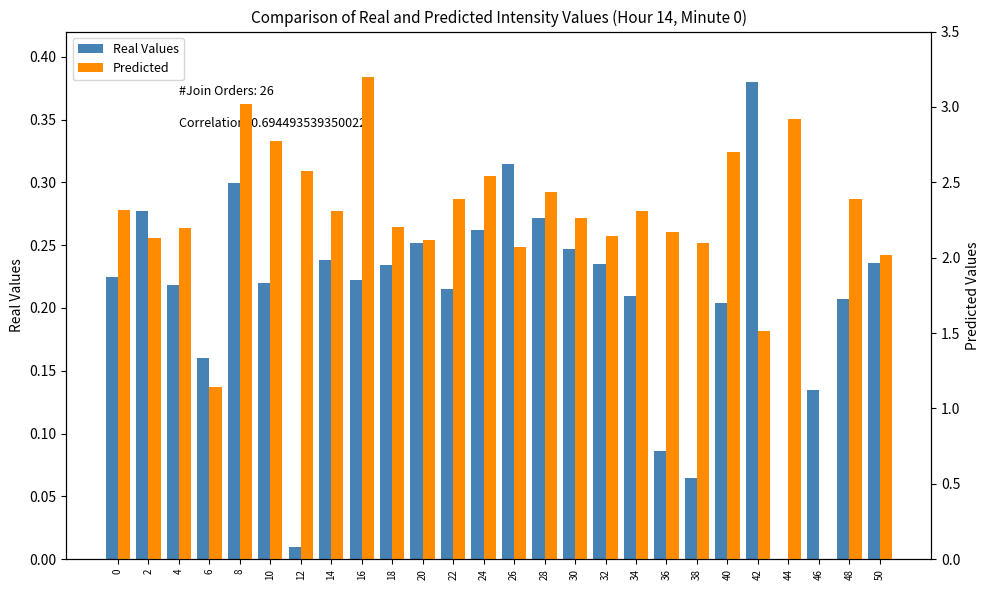

What is the sum of all Real Values values?

5.4